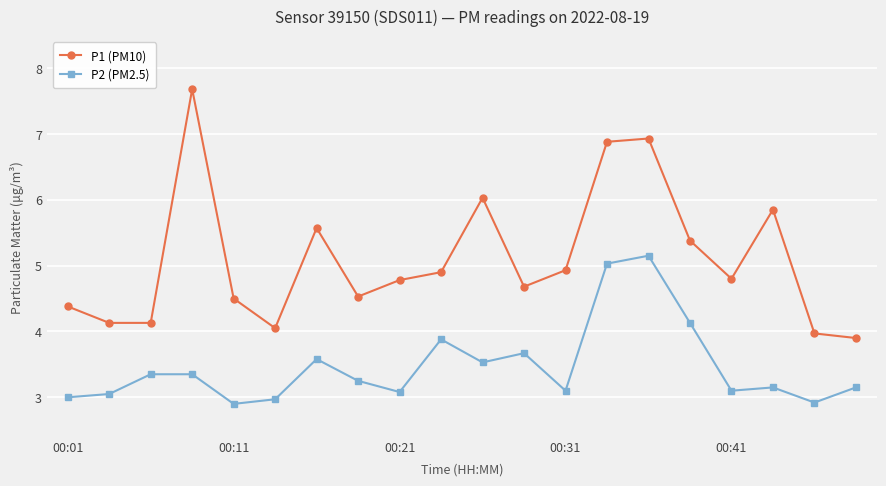

What is the maximum value shown in the chart?

7.7